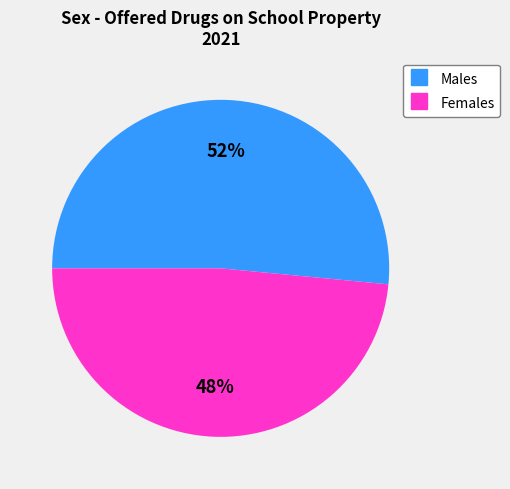

Is there any slice that represents more than half of the pie?

Yes